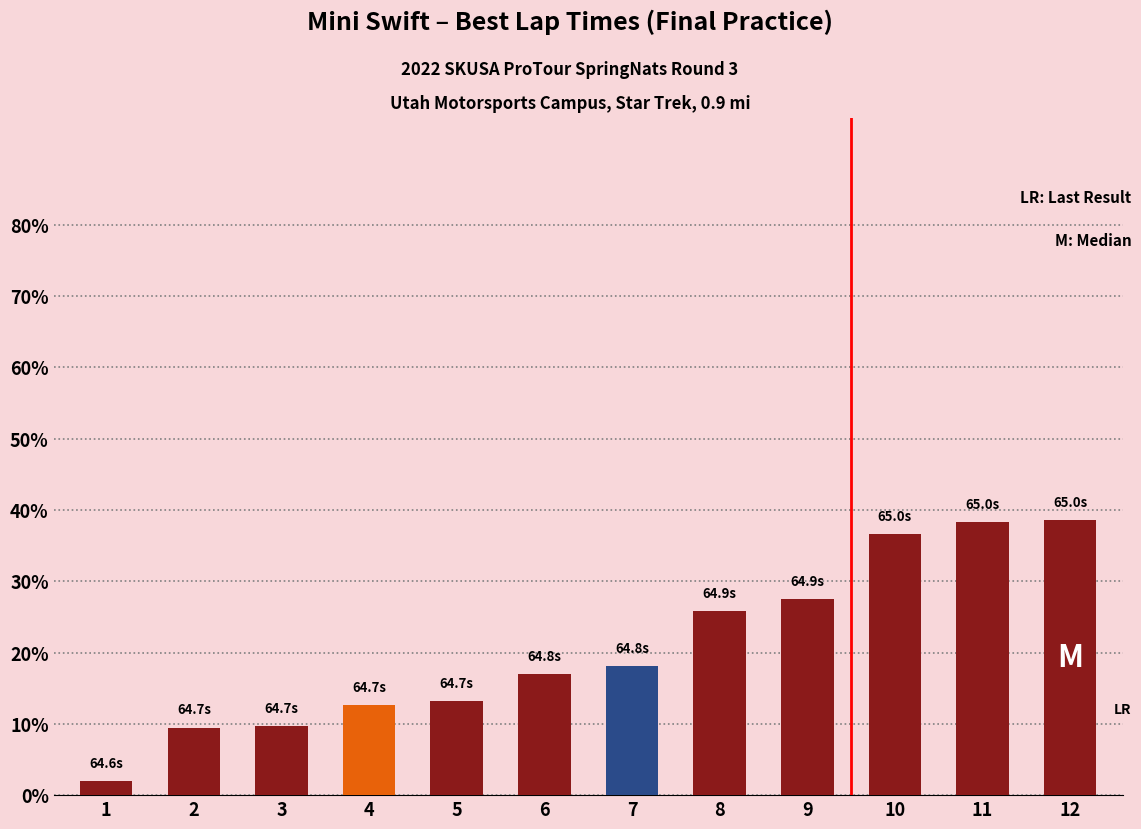

Approximately how many times larger is the value at 10 compared to 5?

2.8